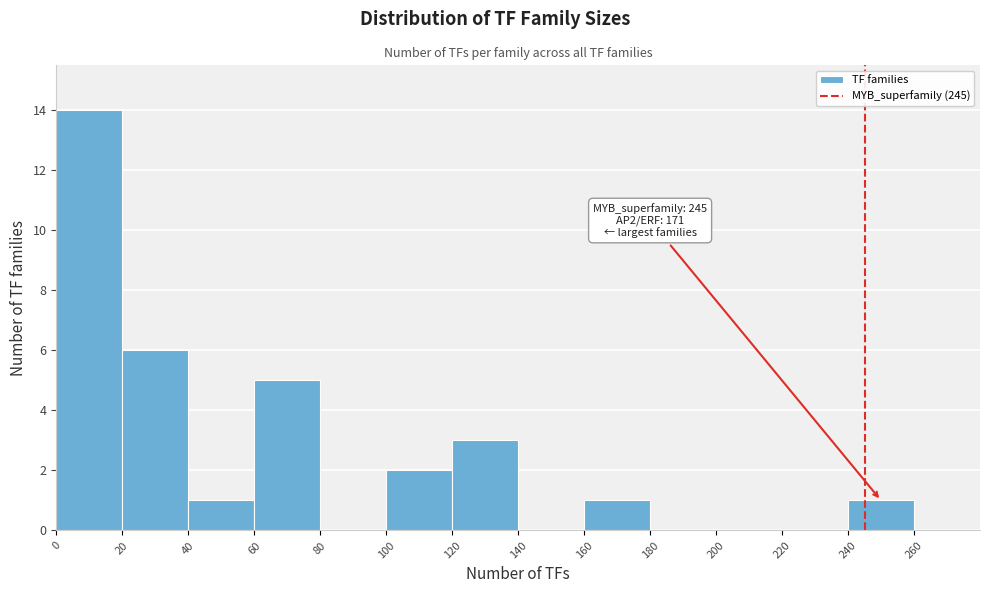

Which range on the x-axis has the tallest bar?

0 to 20